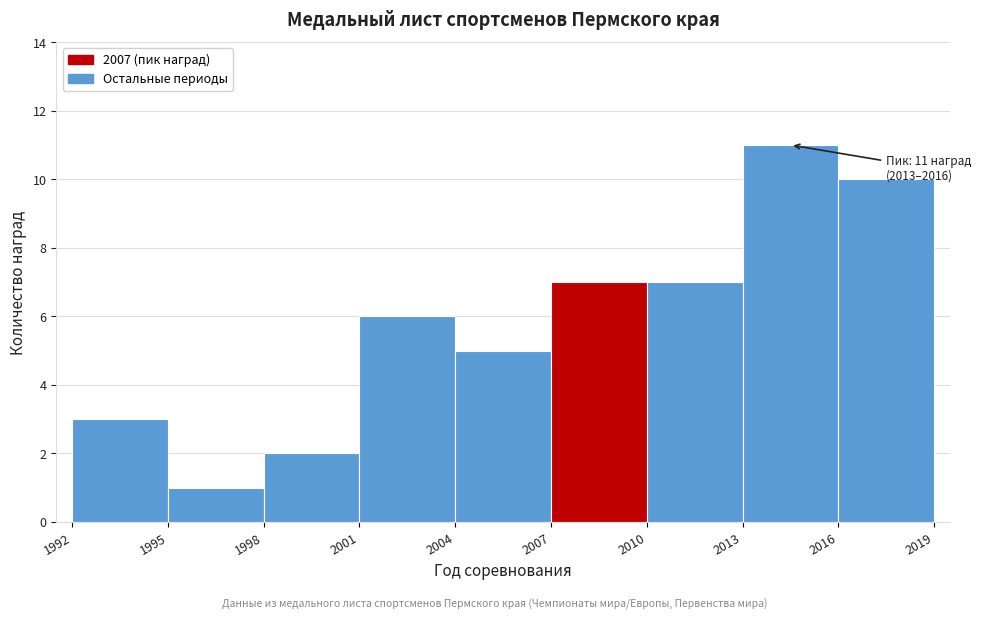

Which range on the x-axis has the tallest bar?

2013 to 2016